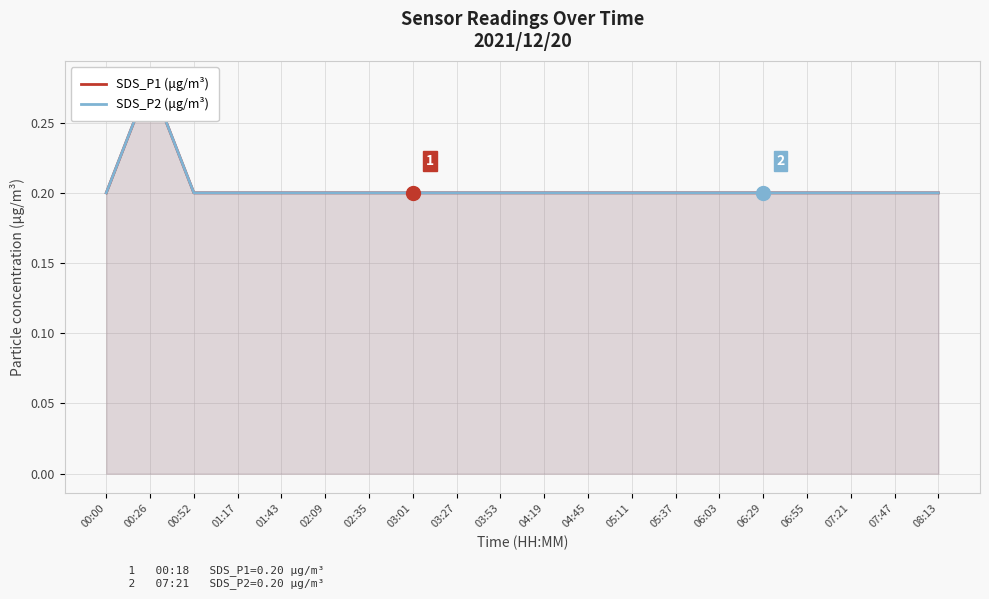

Where is the first local maximum for SDS_P2 (μg/m³)?

00:26